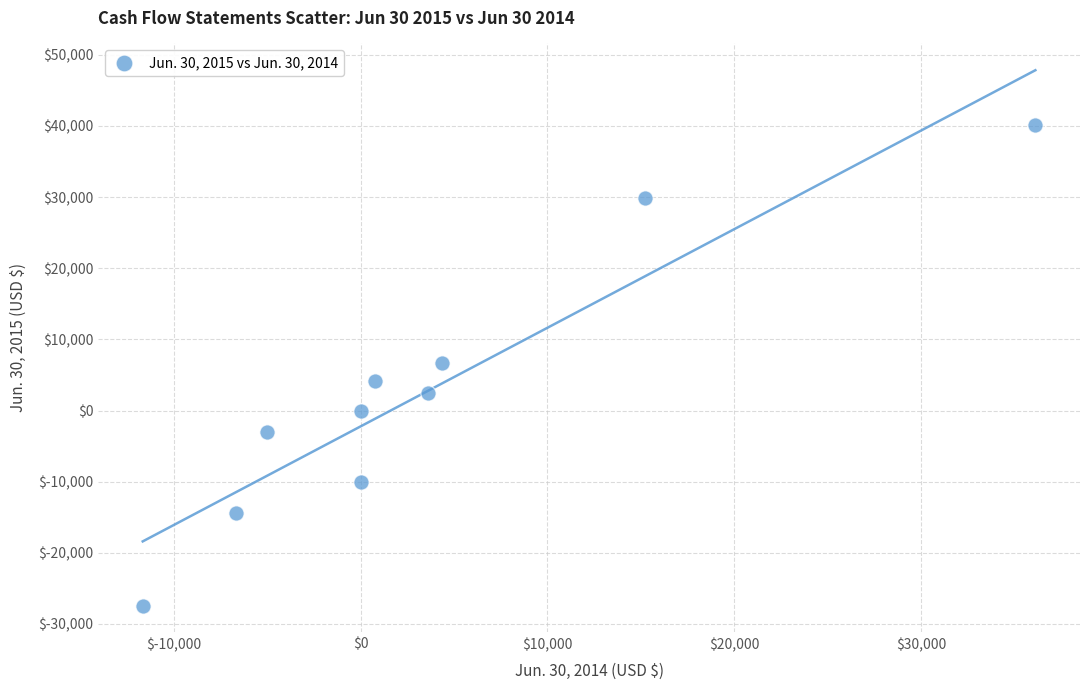

What is the average X value?

3676